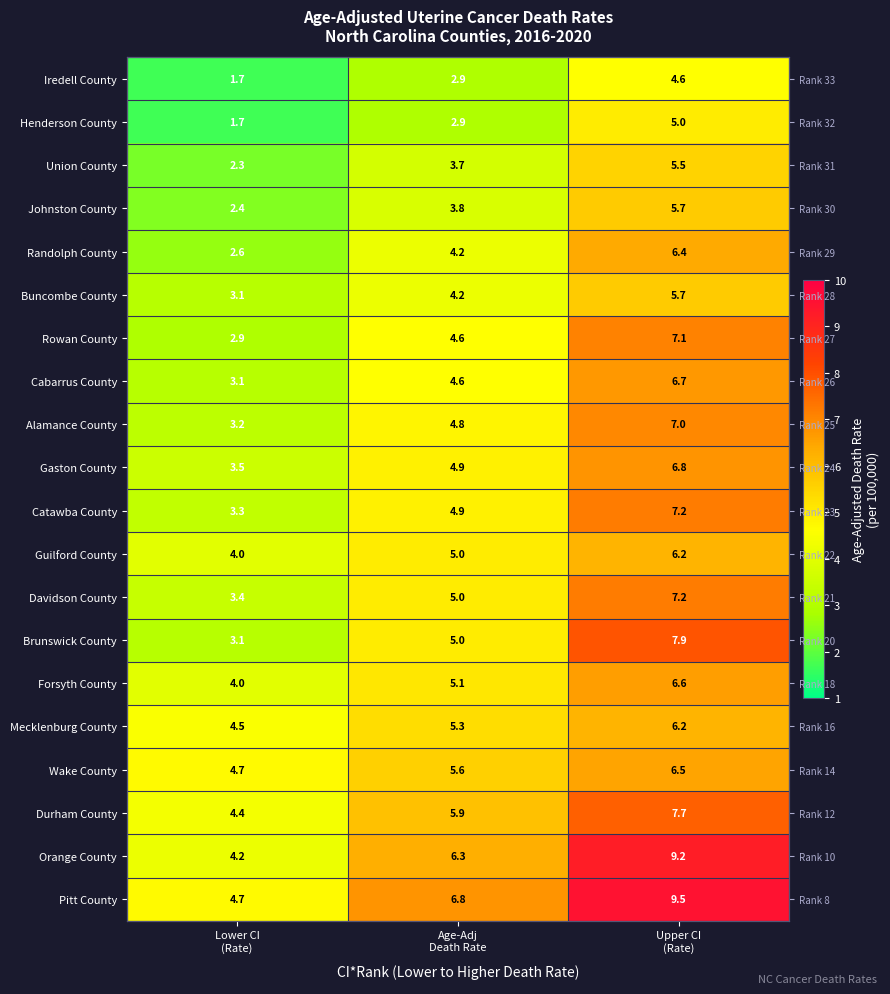

How many distinct data groups are displayed?

20